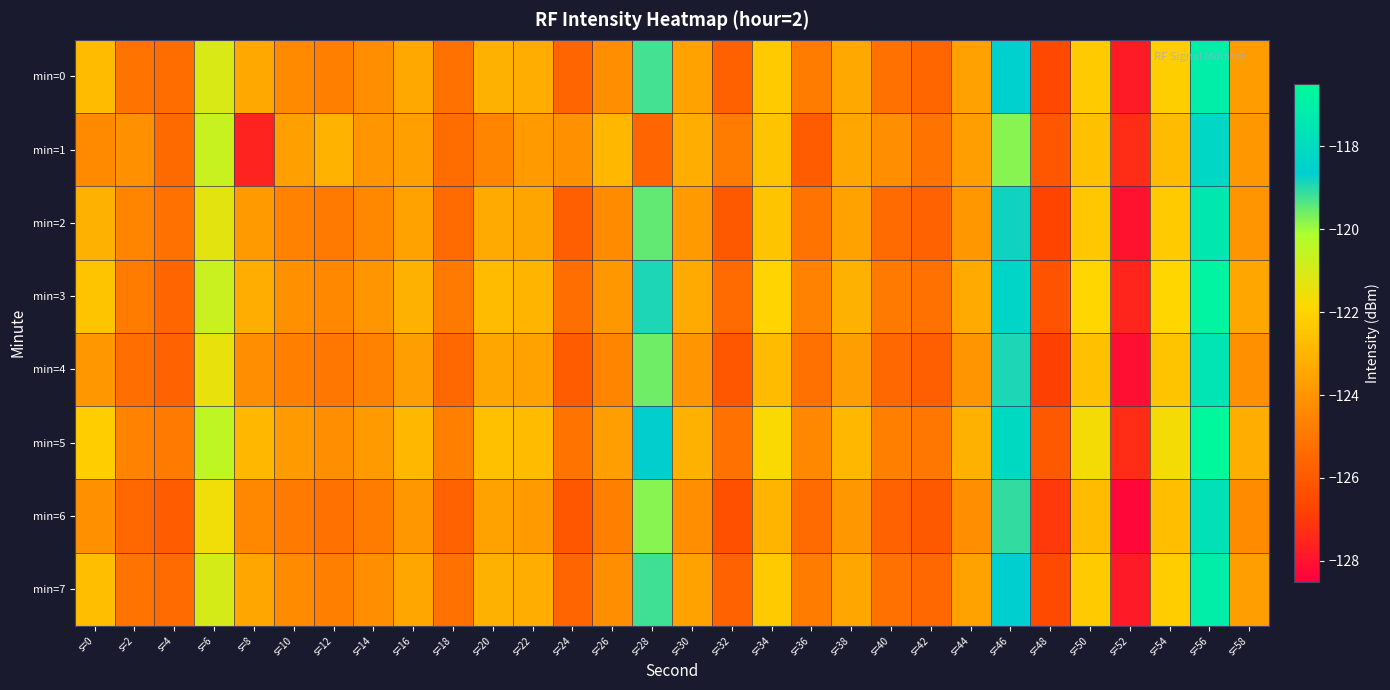

What is the smallest value displayed?

-128.3